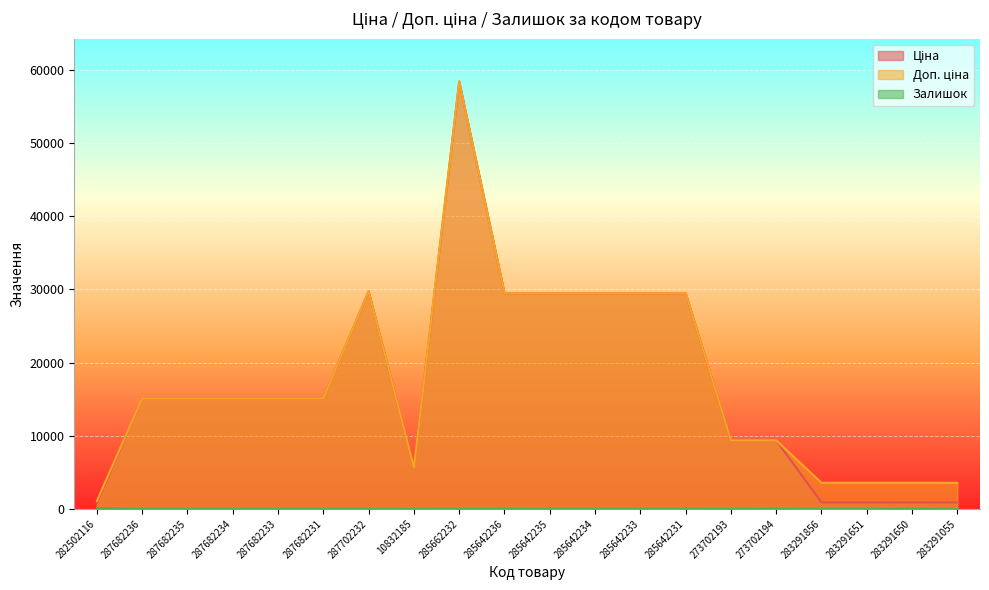

At which label does Залишок reach its peak?

282502116